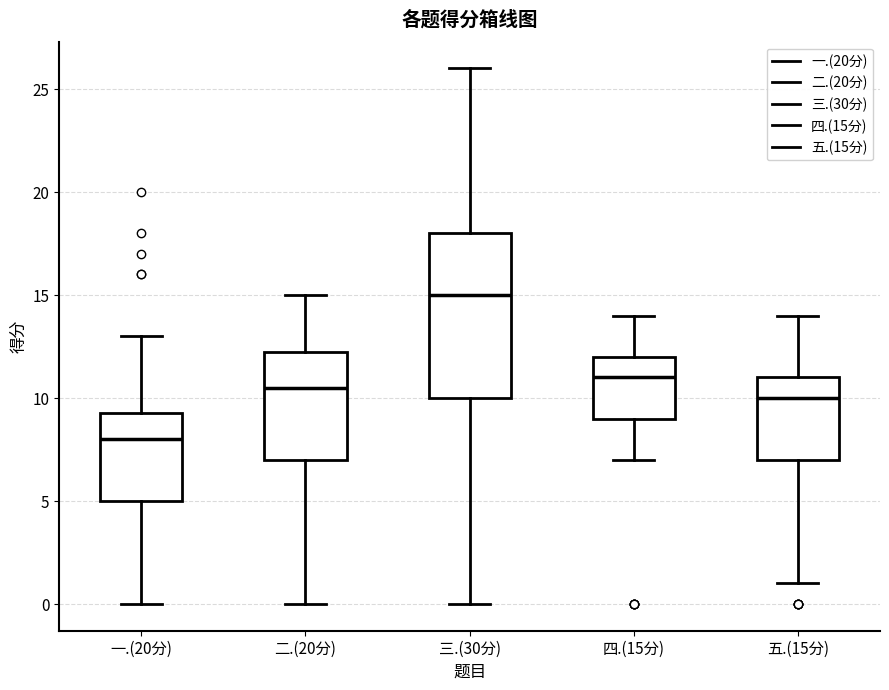

Reading left to right, transcribe this box plot: for each box, give where its median line is, the range the box spans, and where its two whiskers end, as read against the y-axis. The values are not printed on the chart, so give them approximately, as read against the axis.

一.(20分): median 8.0, box 5.0 to 9.5, whiskers 0.0 to 13.0
二.(20分): median 10.5, box 7.0 to 12.5, whiskers 0.0 to 15.0
三.(30分): median 15.0, box 10.0 to 18.0, whiskers 0.0 to 26.0
四.(15分): median 11.0, box 9.0 to 12.0, whiskers 7.0 to 14.0
五.(15分): median 10.0, box 7.0 to 11.0, whiskers 1.0 to 14.0